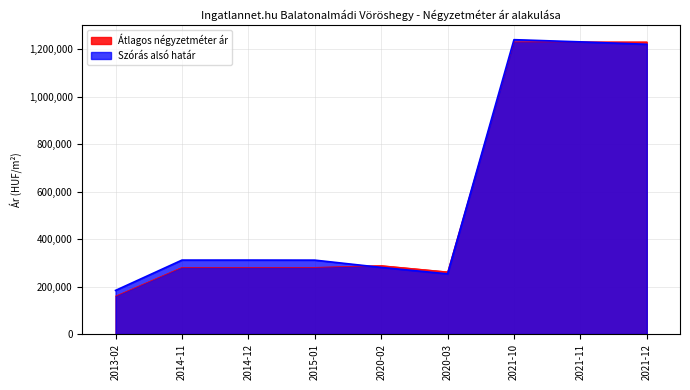

Where is the first local maximum for Átlagos négyzetméter ár?

2020-02